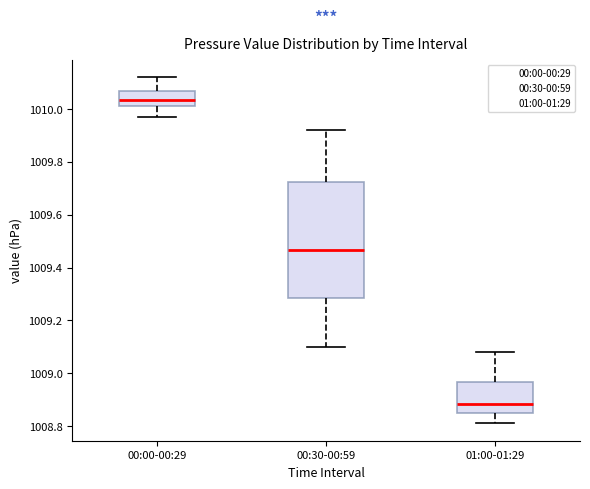

Which box has the highest median line?

00:00-00:29